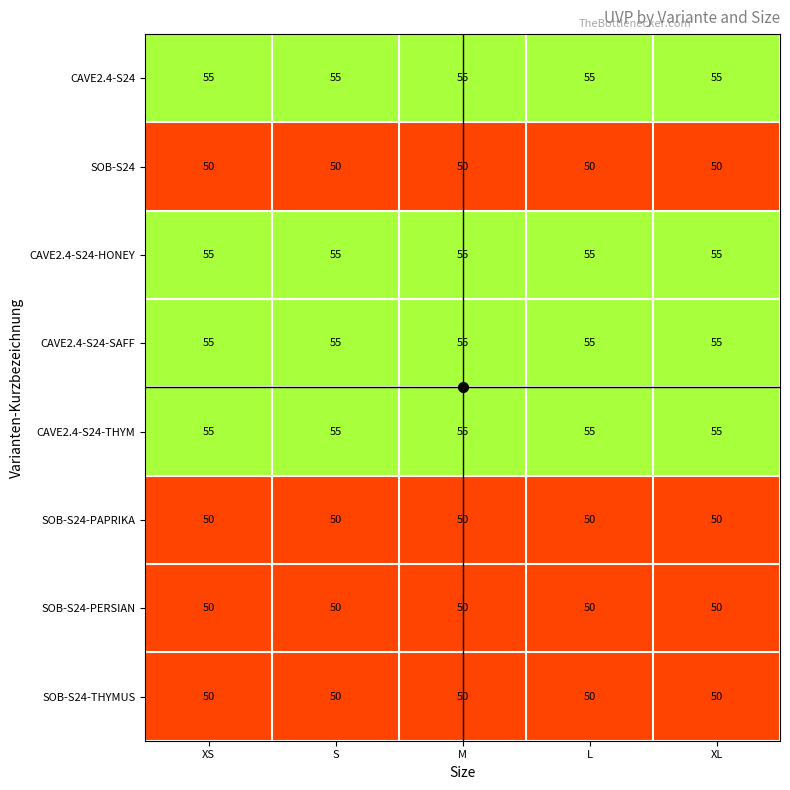

What is the highest value of the SOB-S24-PAPRIKA series?

50